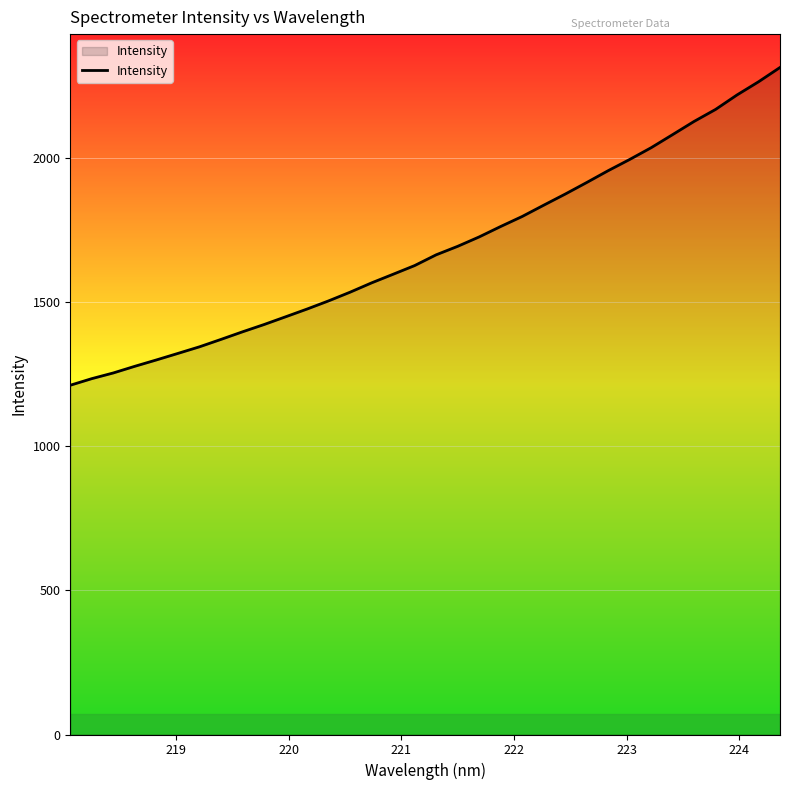

What is the greatest value displayed?

2315.8